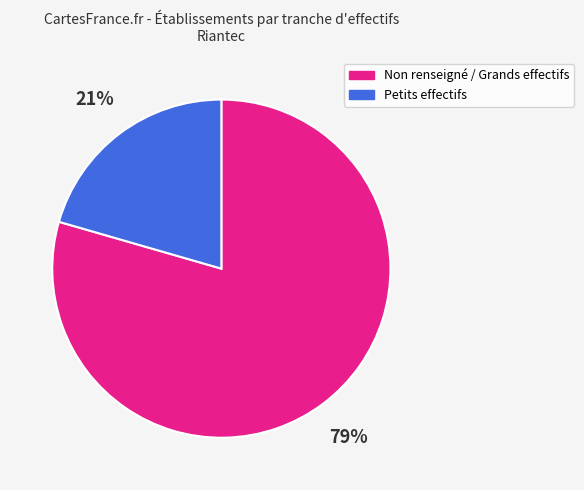

Does any single category account for the majority?

Yes